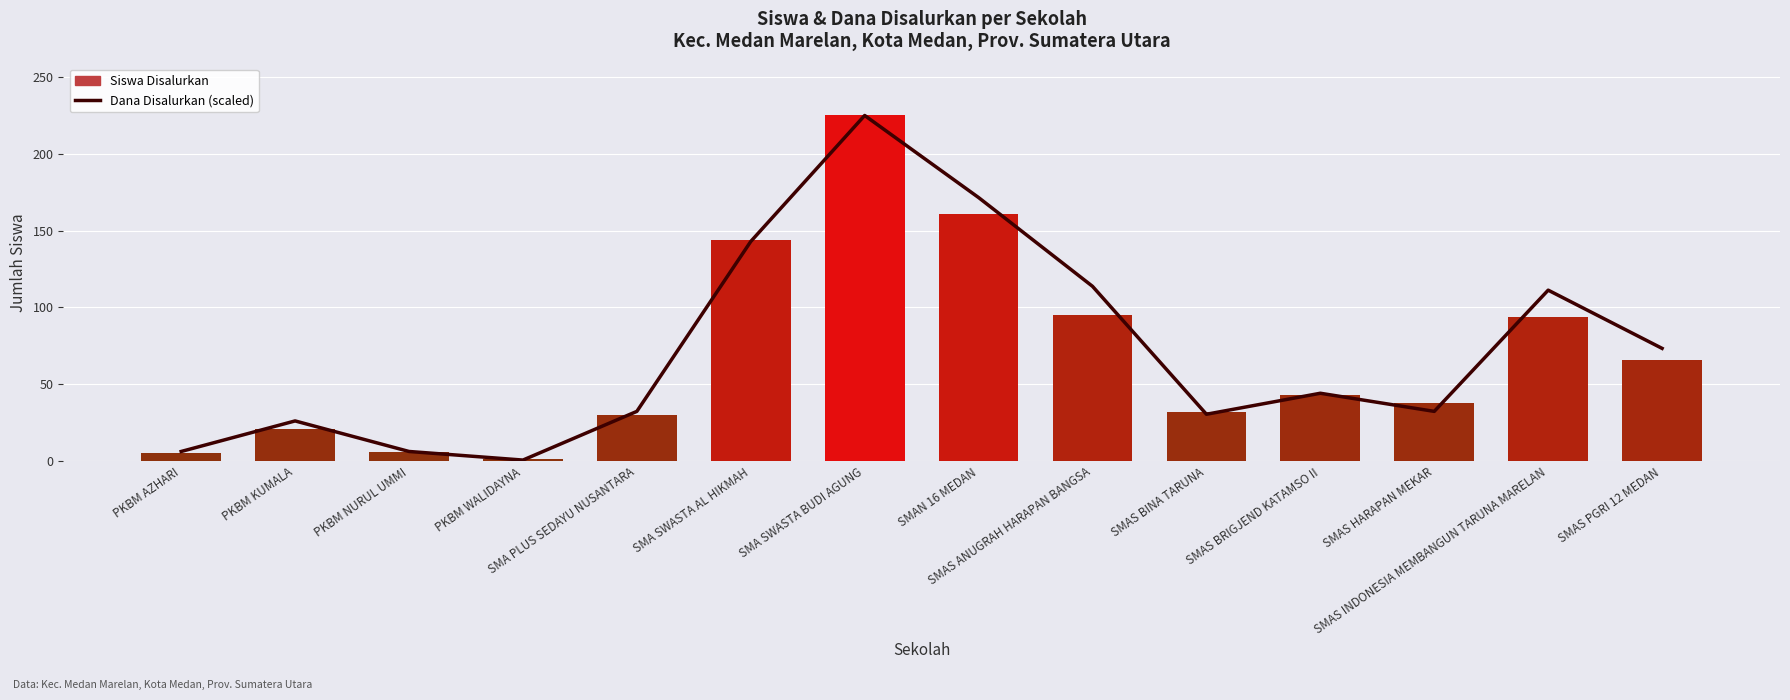

Which category has the lowest value in the Dana Disalurkan (scaled) series?

PKBM WALIDAYNA